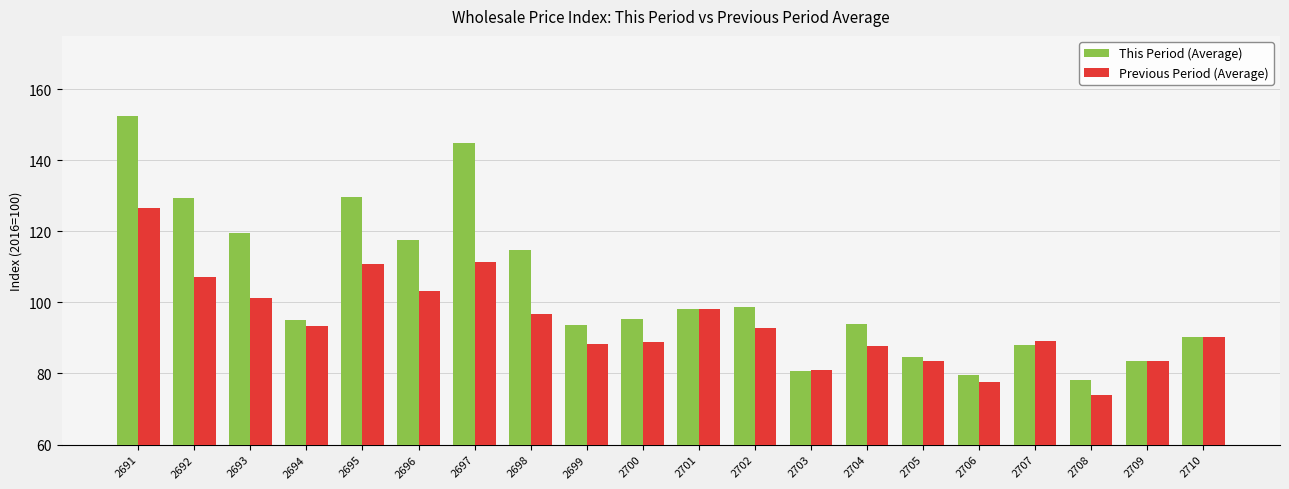

Count the number of categories in the chart.

20